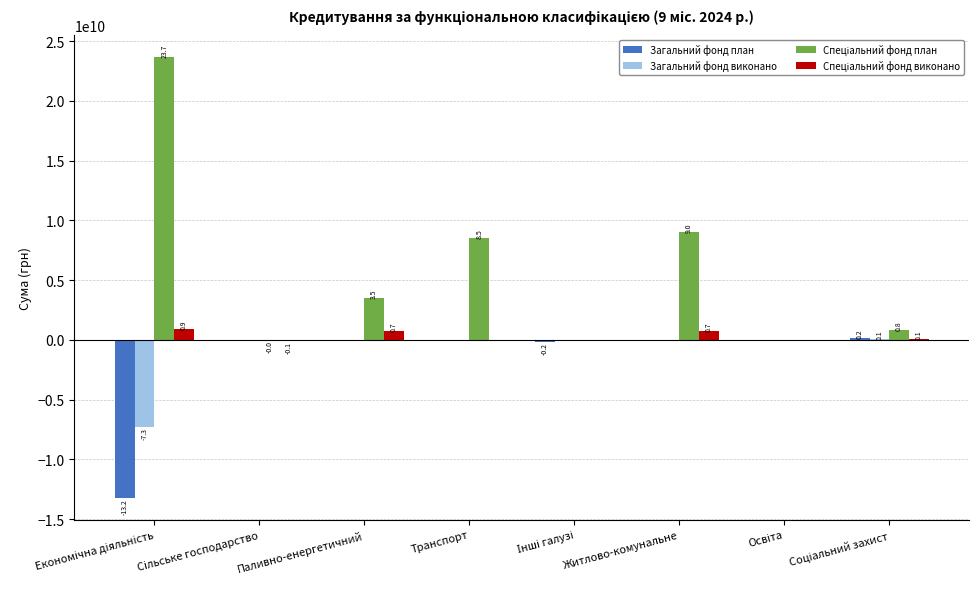

Is it true that Спеціальний фонд виконано equals 115035754.5 at Соціальний захист?

True